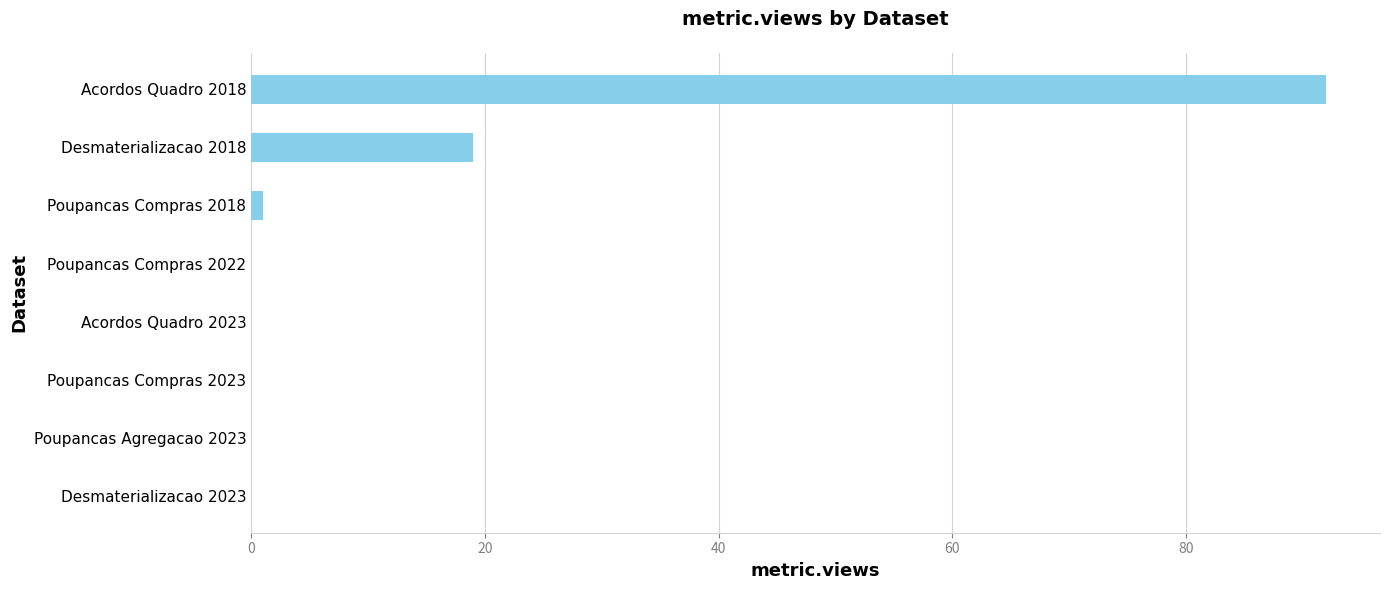

At which label is the value closest to 46?

Desmaterializacao 2018